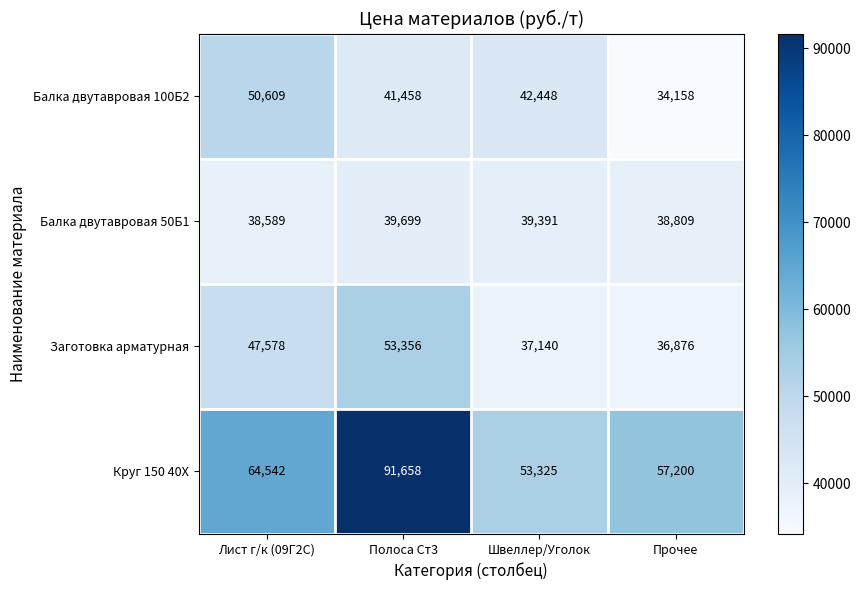

Is it true that Заготовка арматурная equals 62554 at Лист г/к (09Г2С)?

False